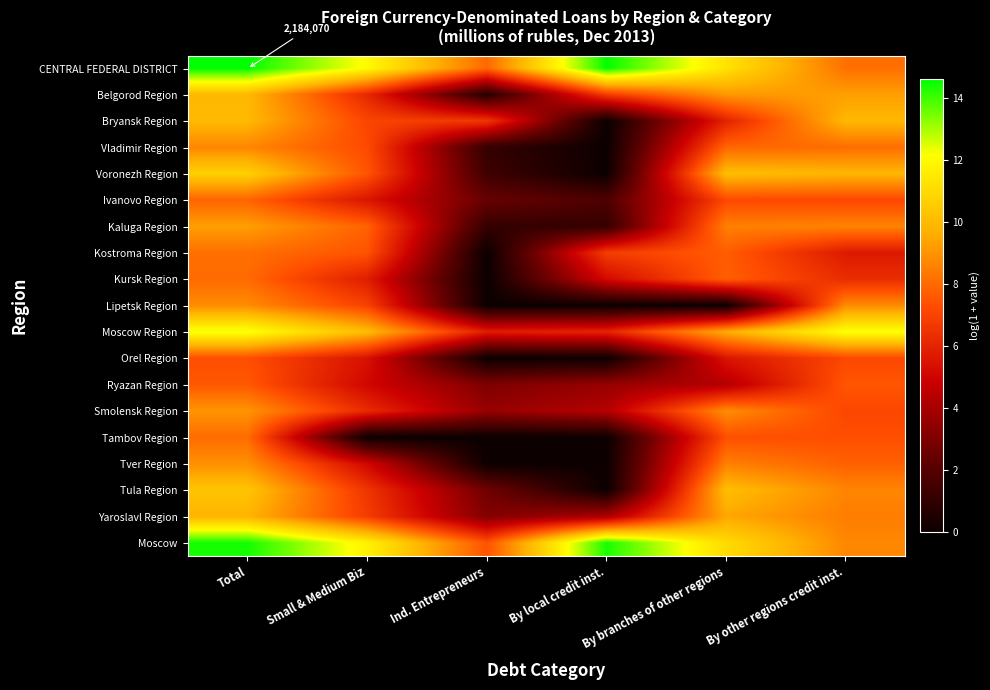

What is the average value of the Ivanovo Region series?

5.3